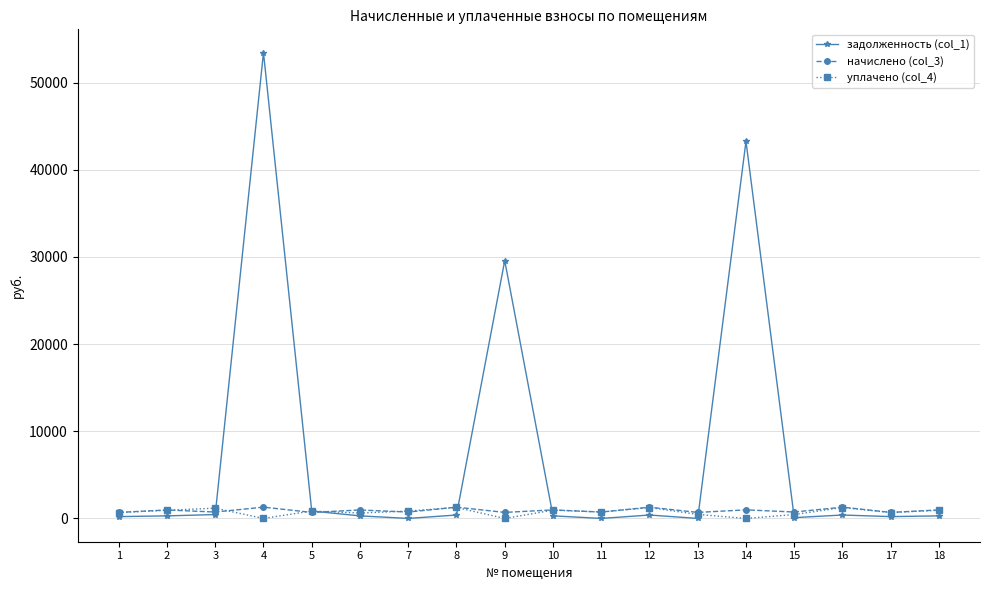

What are all the series names shown in the legend?

задолженность (col_1), начислено (col_3), уплачено (col_4)